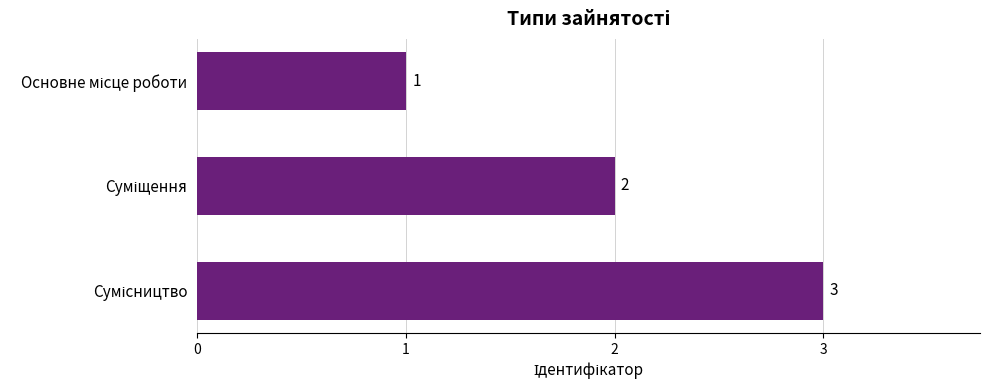

How many values are below 2?

1